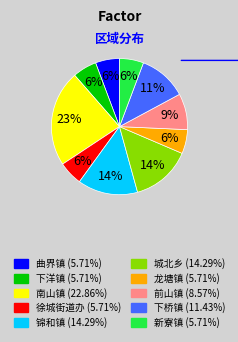

What percentage is the 下桥镇 slice, to the nearest percent?

11%